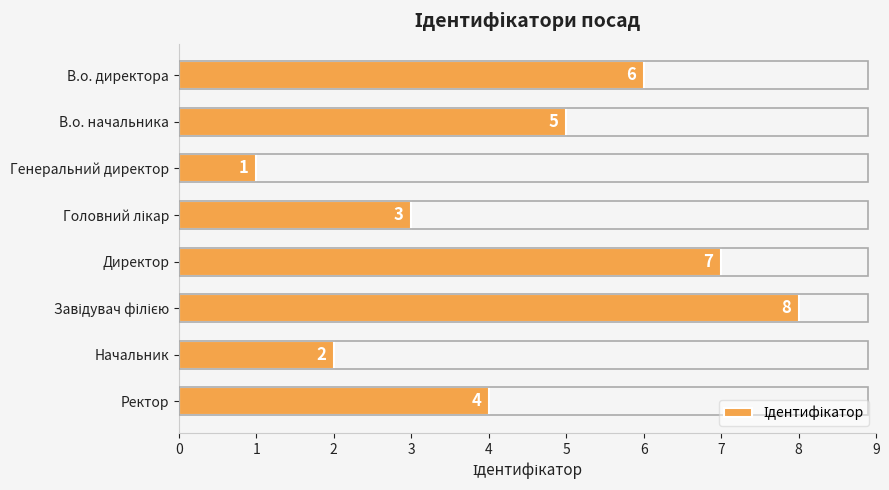

How many data points are less than 5?

4